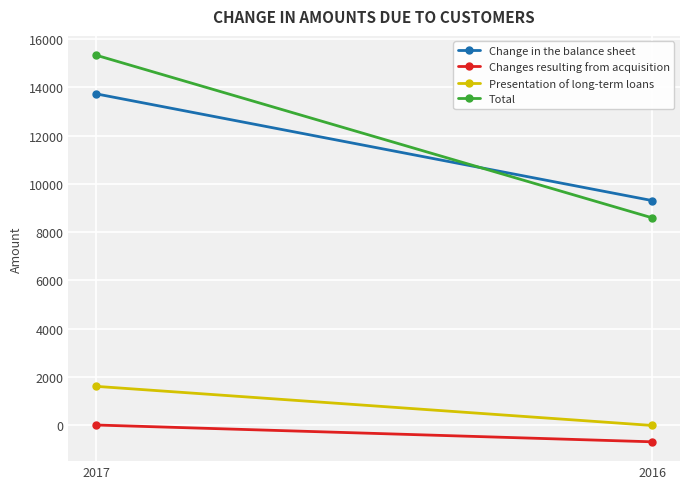

Reading left to right, extract all data points from this chart.

Change in the balance sheet: 13734	9308
Changes resulting from acquisition: 0	-697
Presentation of long-term loans: 1603	-19
Total: 15337	8592